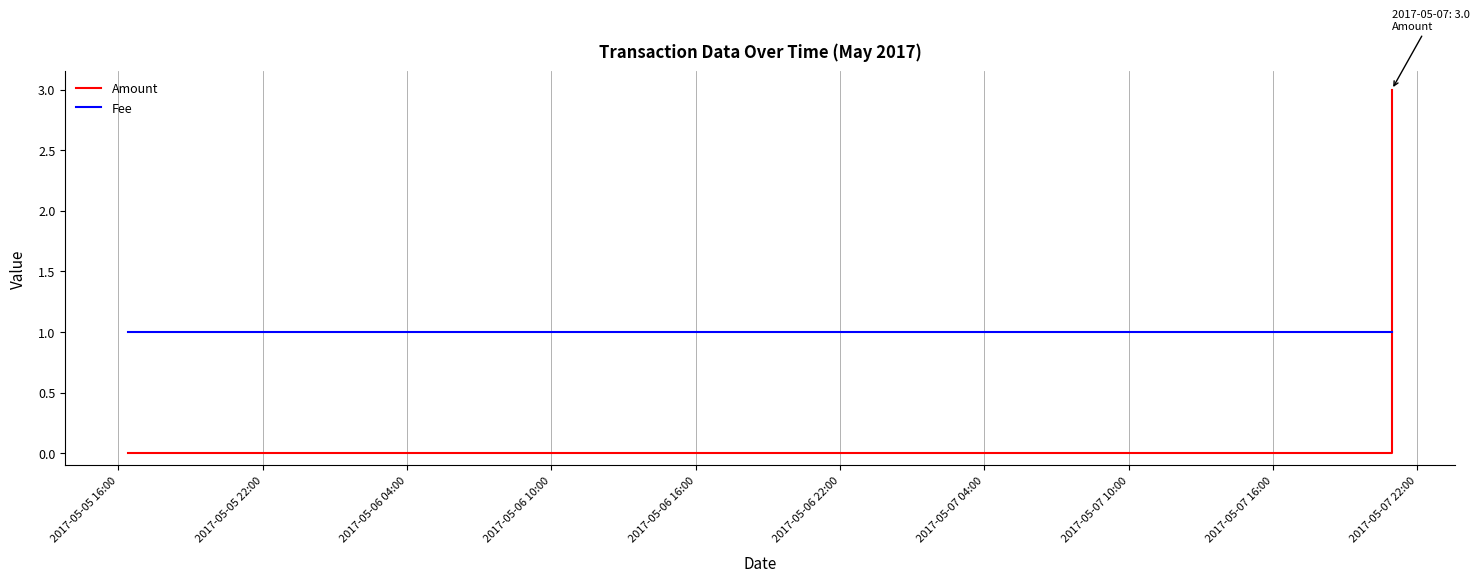

What is the sum of all Fee values?

4